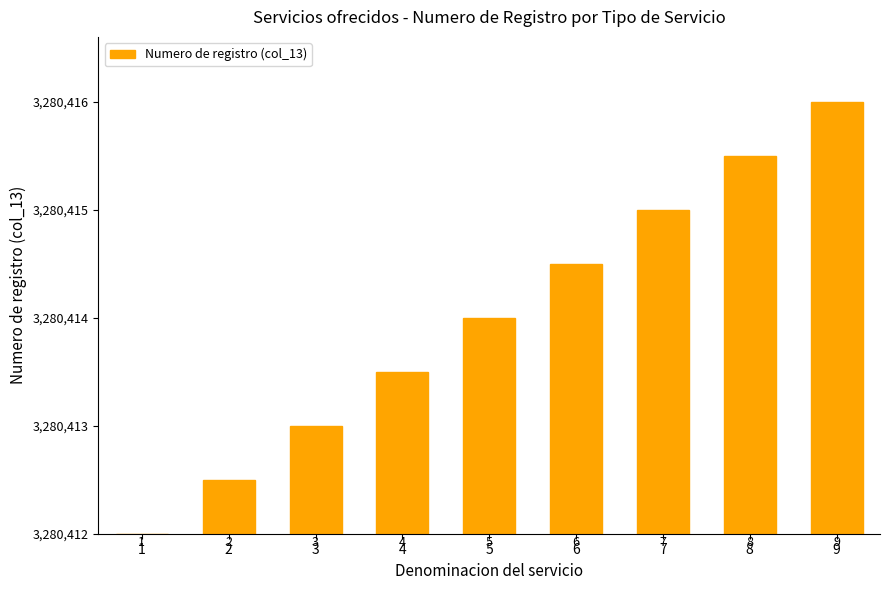

Which category has the highest value across all series?

9